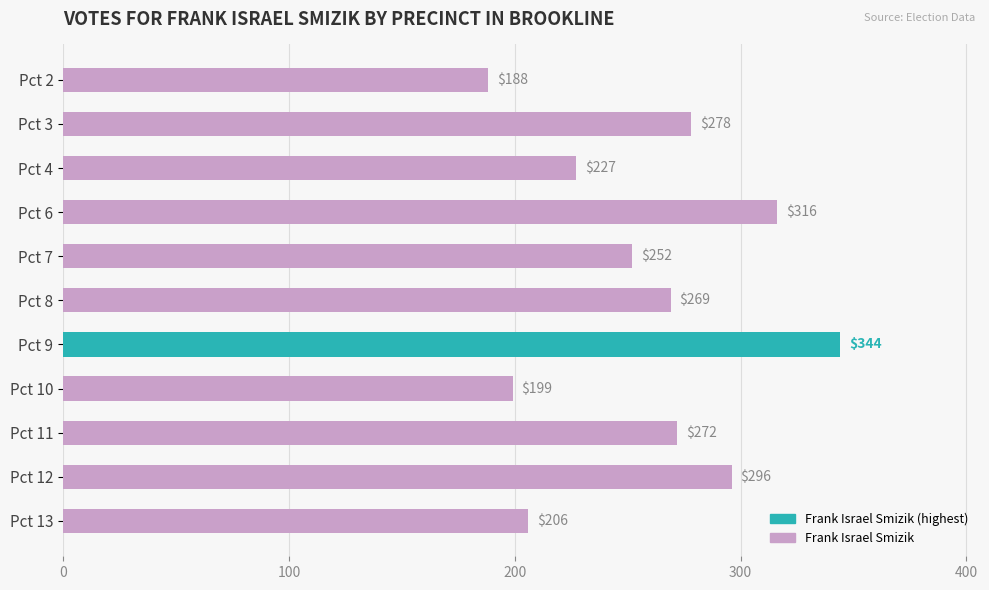

At which category does the chart reach its peak across all series?

Pct 9